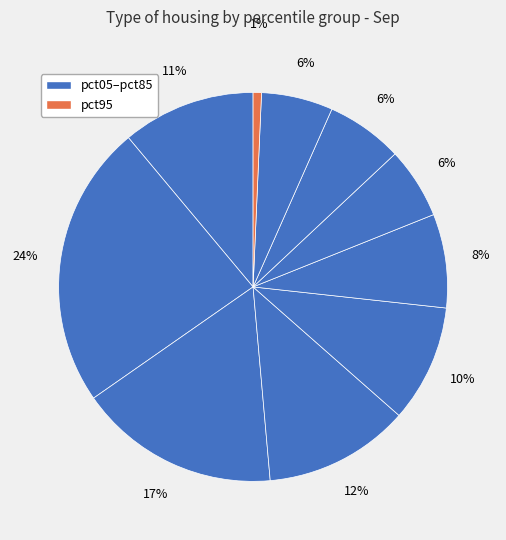

How many slices are in this pie chart?

10